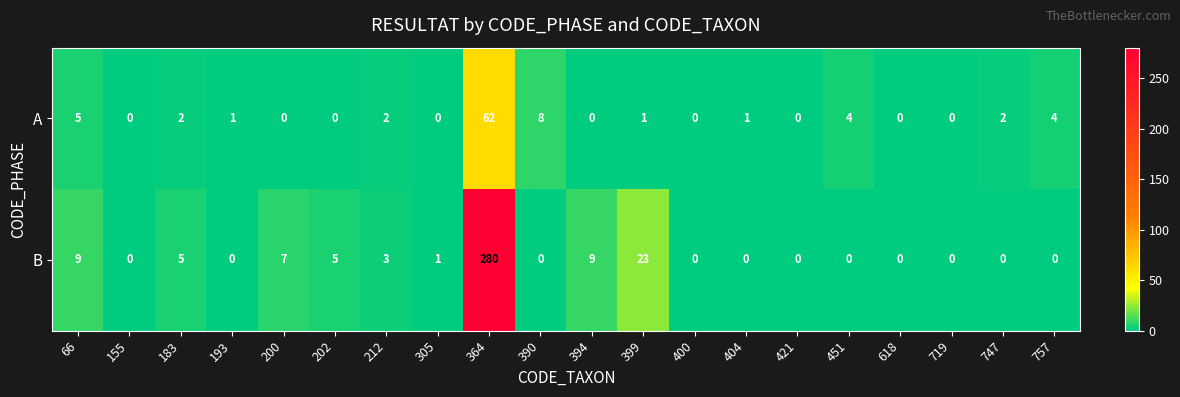

The B series shows 0 at 404. True or false?

True